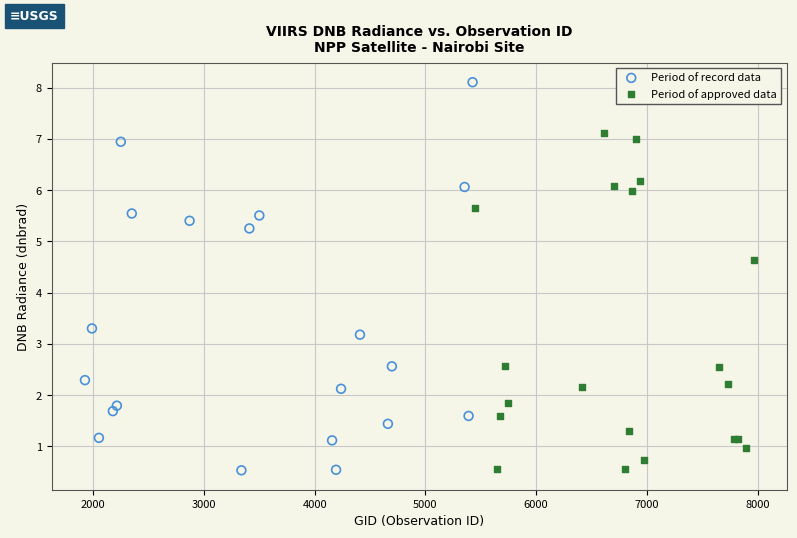

Which series has the widest spread of Y values?

Period of record data